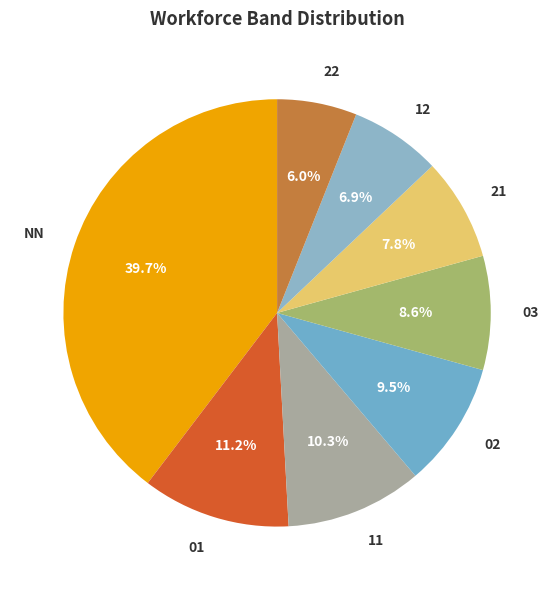

The 01 slice represents 11% of the pie. True or false?

True